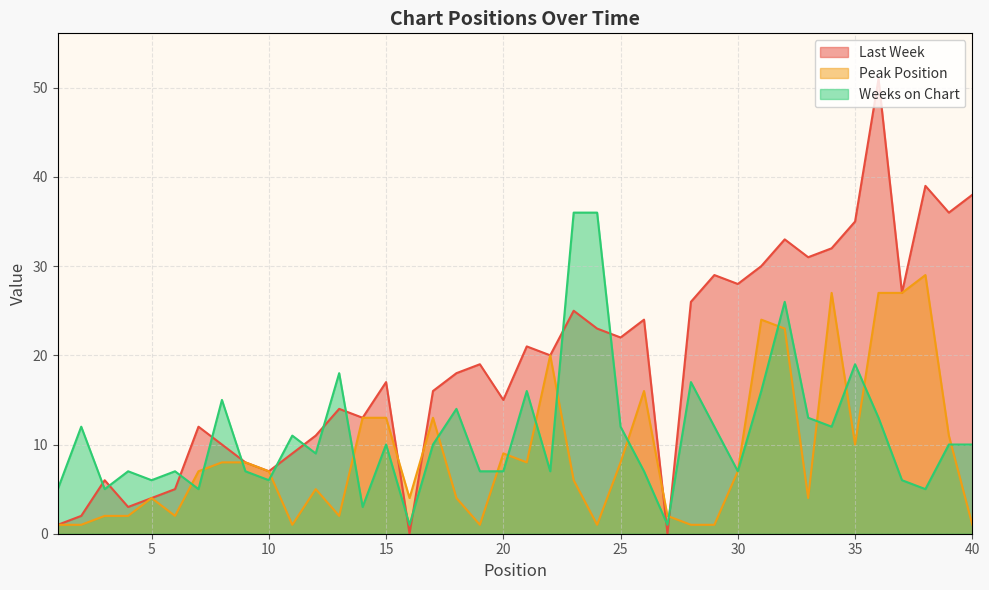

The Peak Position series shows 7 at 30. True or false?

True